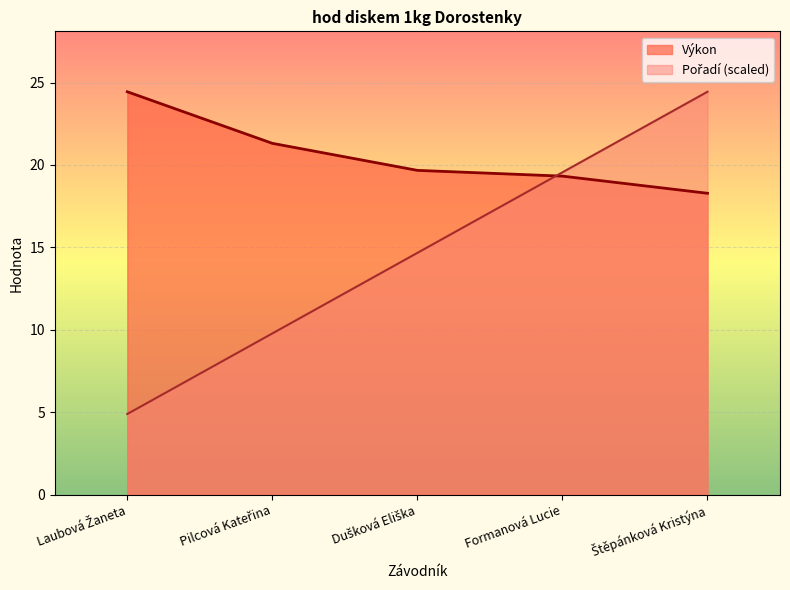

True or false: Pořadí has a value of 40.6 at Štěpánková Kristýna.

False